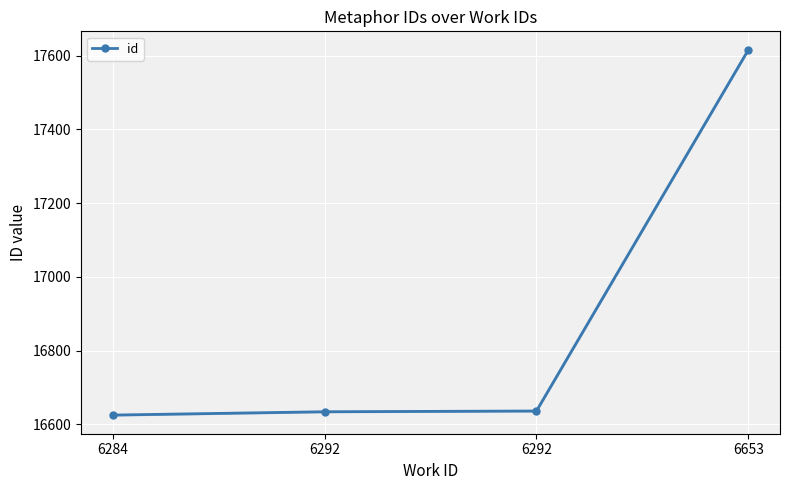

True or false: the data shows 22221 at 6284.

False